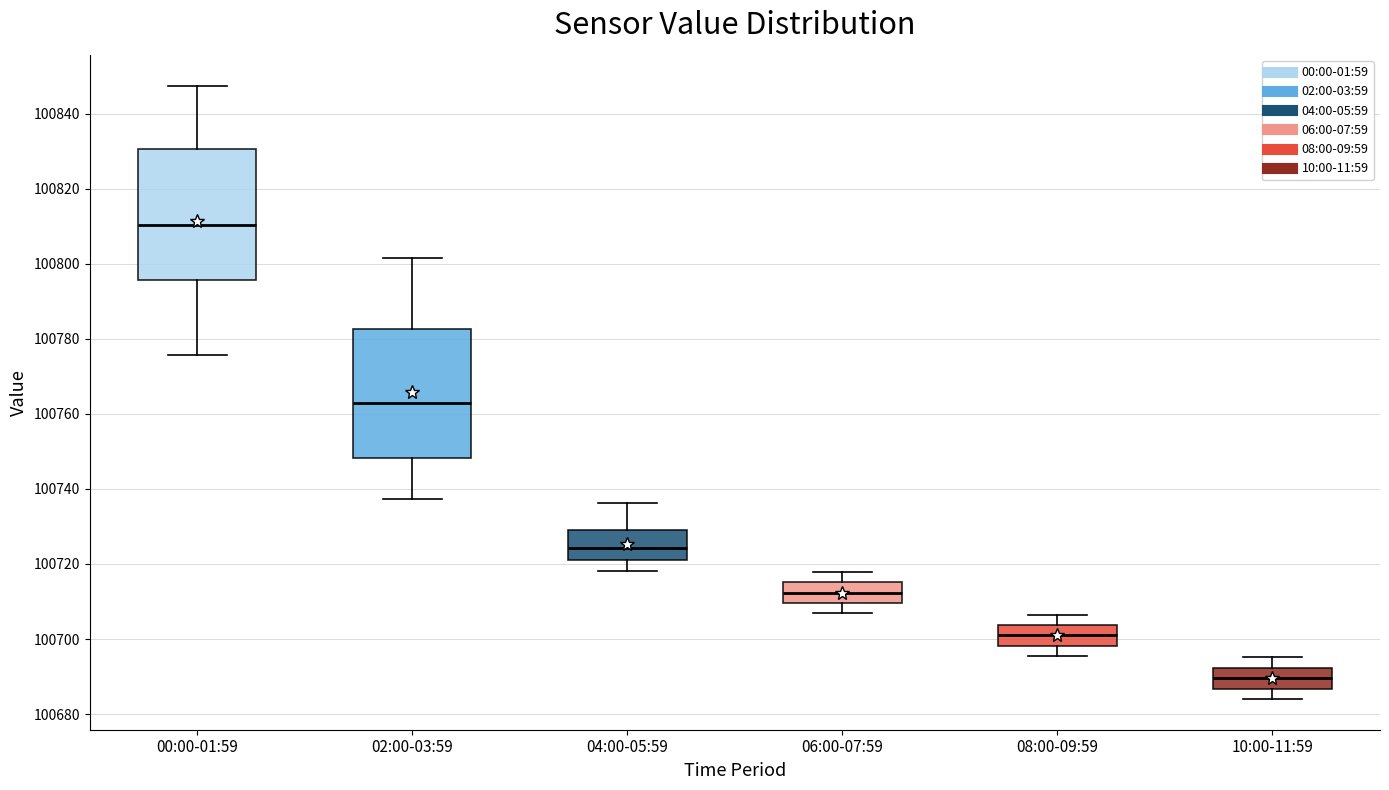

Reading left to right, transcribe this box plot: for each box, give where its median line is, the range the box spans, and where its two whiskers end, as read against the y-axis. The values are not printed on the chart, so give them approximately, as read against the axis.

00:00-01:59: median 100810, box 100796 to 100830, whiskers 100776 to 100848
02:00-03:59: median 100762, box 100748 to 100782, whiskers 100738 to 100802
04:00-05:59: median 100724, box 100720 to 100730, whiskers 100718 to 100736
06:00-07:59: median 100712, box 100710 to 100716, whiskers 100706 to 100718
08:00-09:59: median 100700, box 100698 to 100704, whiskers 100696 to 100706
10:00-11:59: median 100690, box 100686 to 100692, whiskers 100684 to 100696